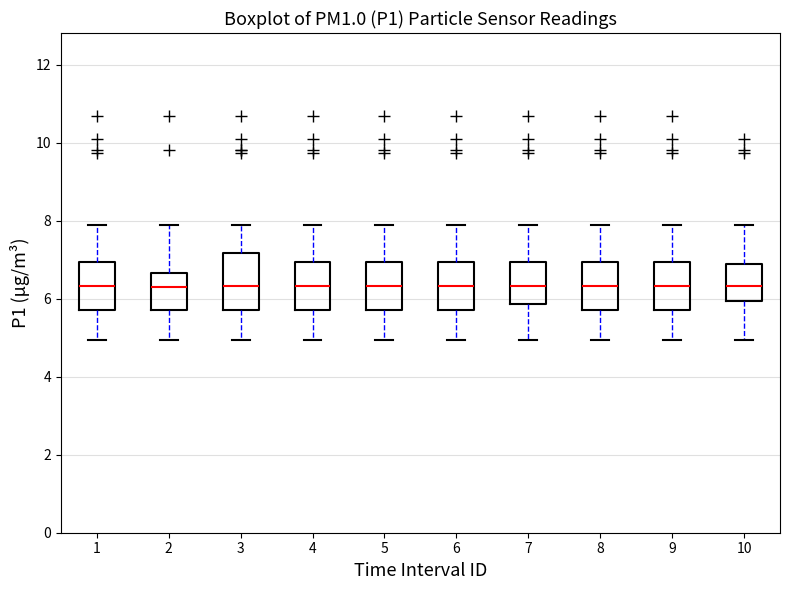

Reading left to right, read every box against the y-axis: the position of its median line, the range the box covers, and the ends of its whiskers. The values are not printed on the chart, so give them approximately, as read against the axis.

1: median 6.4, box 5.8 to 7.0, whiskers 5.0 to 8.0
2: median 6.4, box 5.8 to 6.6, whiskers 5.0 to 8.0
3: median 6.4, box 5.8 to 7.2, whiskers 5.0 to 8.0
4: median 6.4, box 5.8 to 7.0, whiskers 5.0 to 8.0
5: median 6.4, box 5.8 to 7.0, whiskers 5.0 to 8.0
6: median 6.4, box 5.8 to 7.0, whiskers 5.0 to 8.0
7: median 6.4, box 5.8 to 7.0, whiskers 5.0 to 8.0
8: median 6.4, box 5.8 to 7.0, whiskers 5.0 to 8.0
9: median 6.4, box 5.8 to 7.0, whiskers 5.0 to 8.0
10: median 6.4, box 6.0 to 6.8, whiskers 5.0 to 8.0